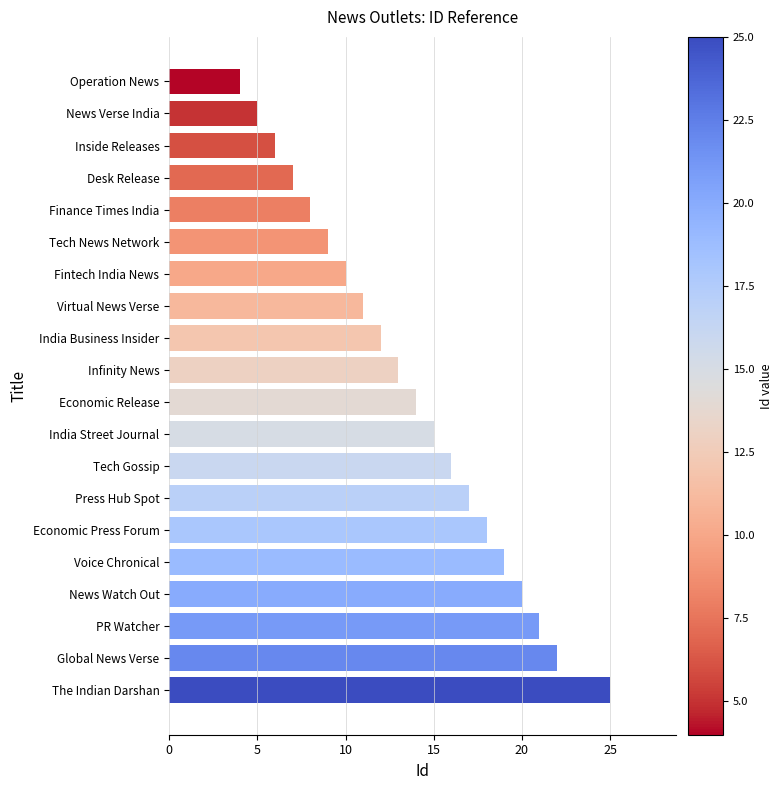

What is the maximum value shown in the chart?

25